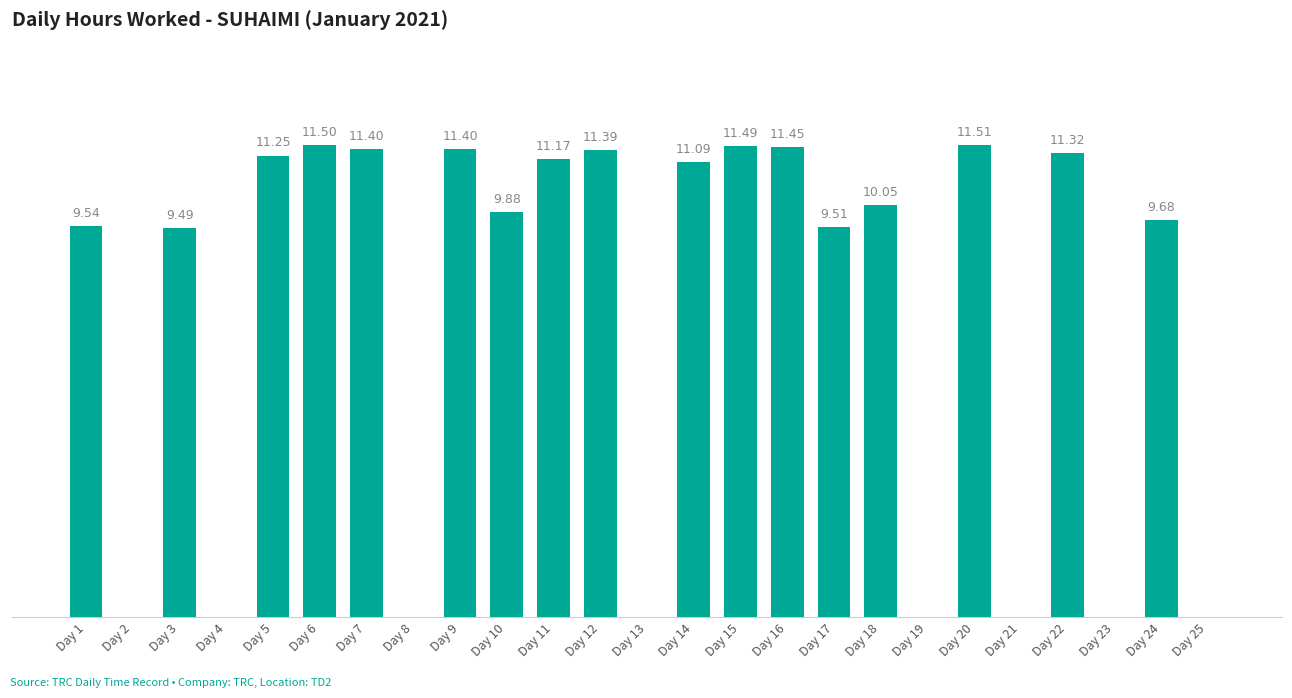

Which has a higher value, Day 24 or Day 10?

Day 10